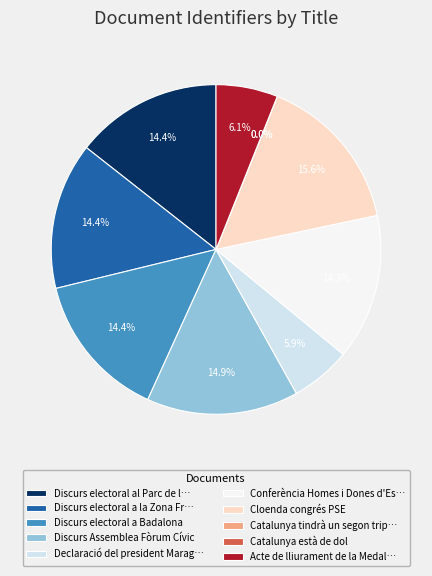

What portion of the pie excludes Discurs Assemblea Fòrum Cívic?

85.1%